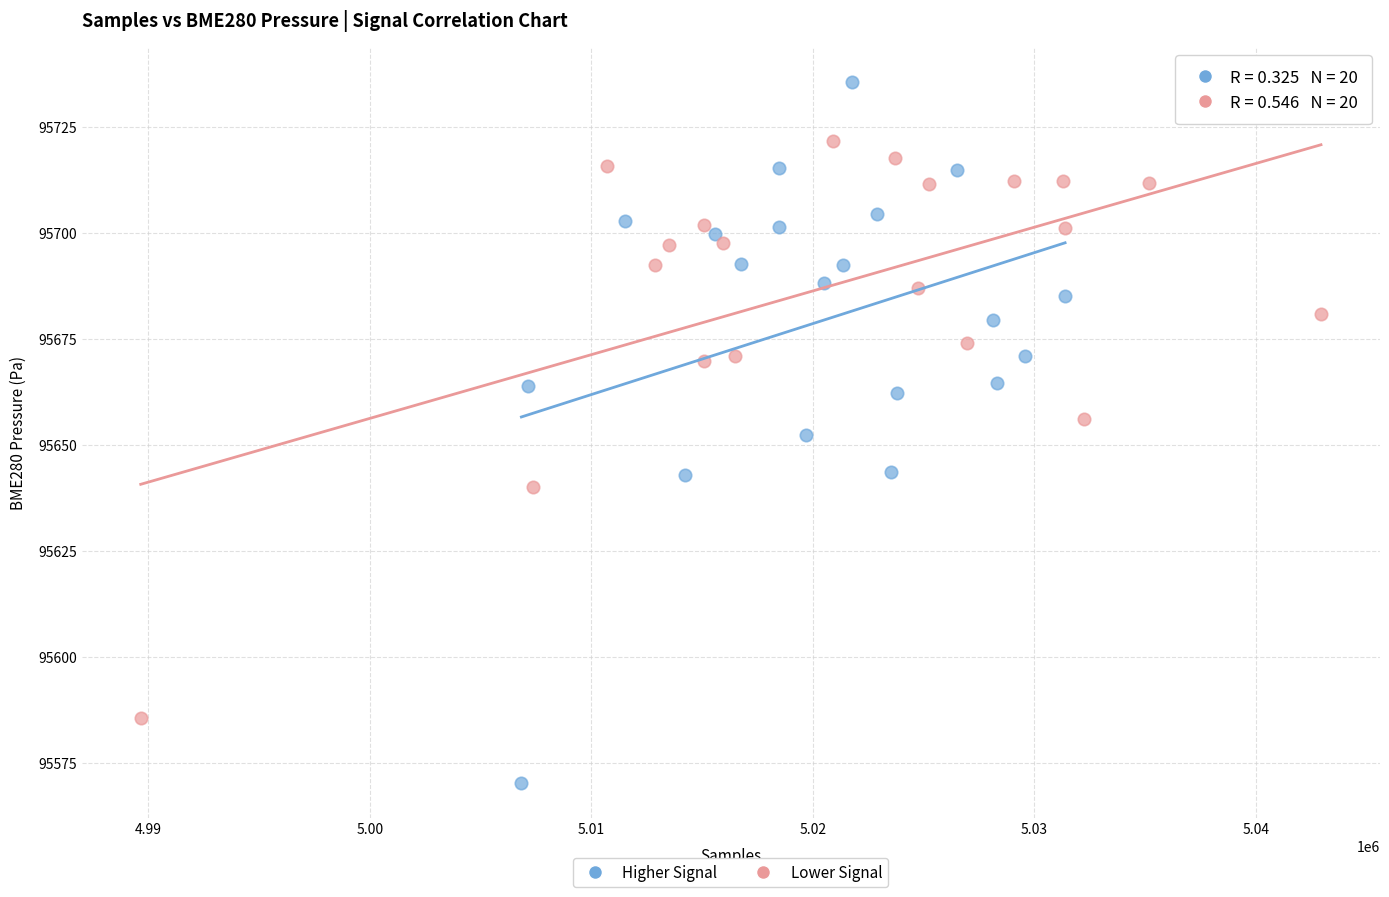

Which series has the widest spread of Y values?

Higher Signal